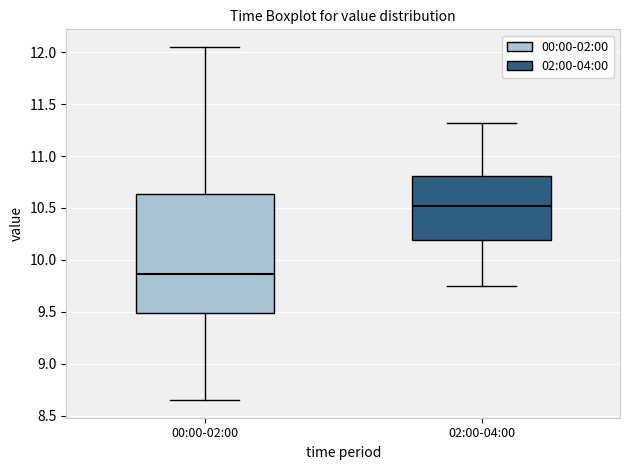

Where is the lower edge of the box for 02:00-04:00 on the y-axis? The values are not printed on the chart, so give them approximately, as read against the axis.

10.20